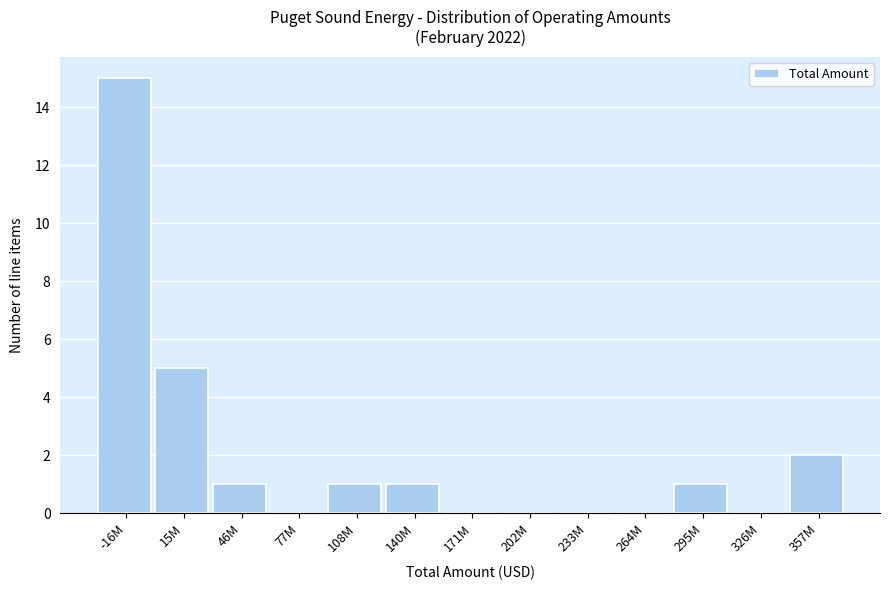

Reading left to right, extract all data points from this chart.

-16M=15	15M=5	46M=1	77M=0	108M=1	140M=1	171M=0	202M=0	233M=0	264M=0	295M=1	326M=0	357M=2